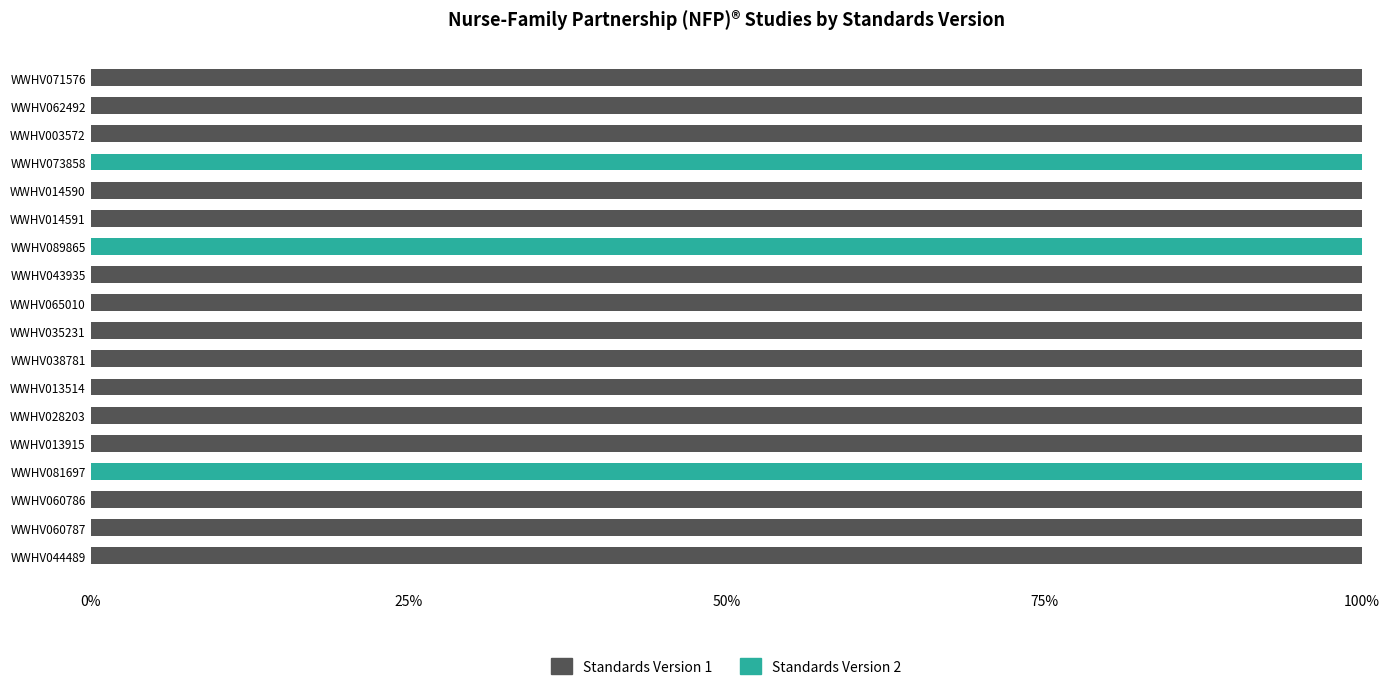

The value of Standards Version 1 at WWHV060787 is 100. True or false?

True